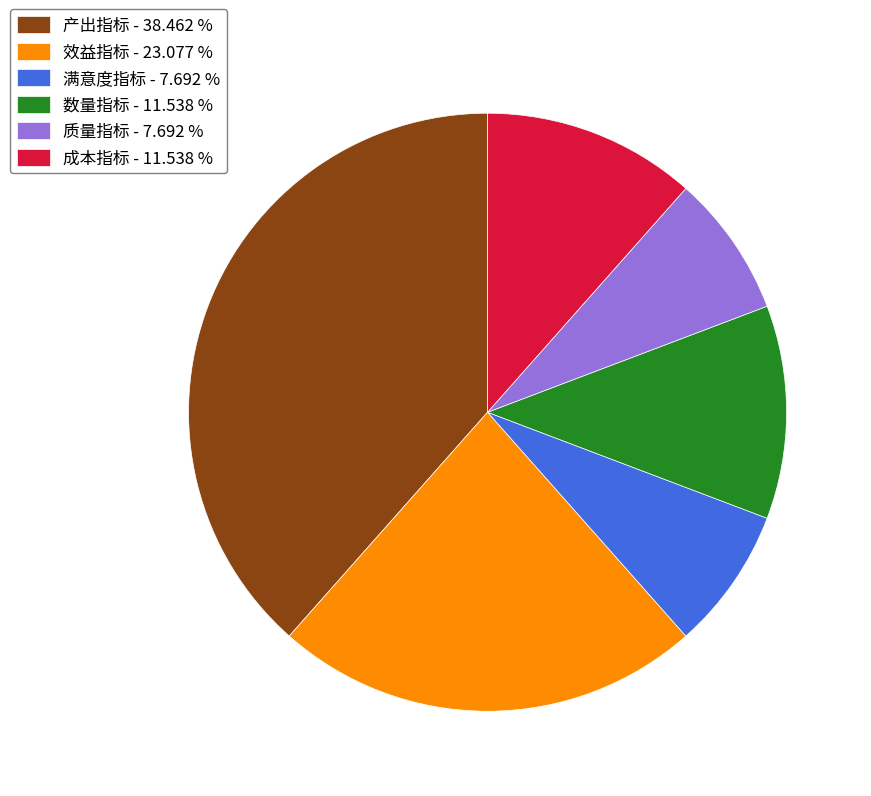

Combined, do 成本指标 and 满意度指标 account for over 50%?

No